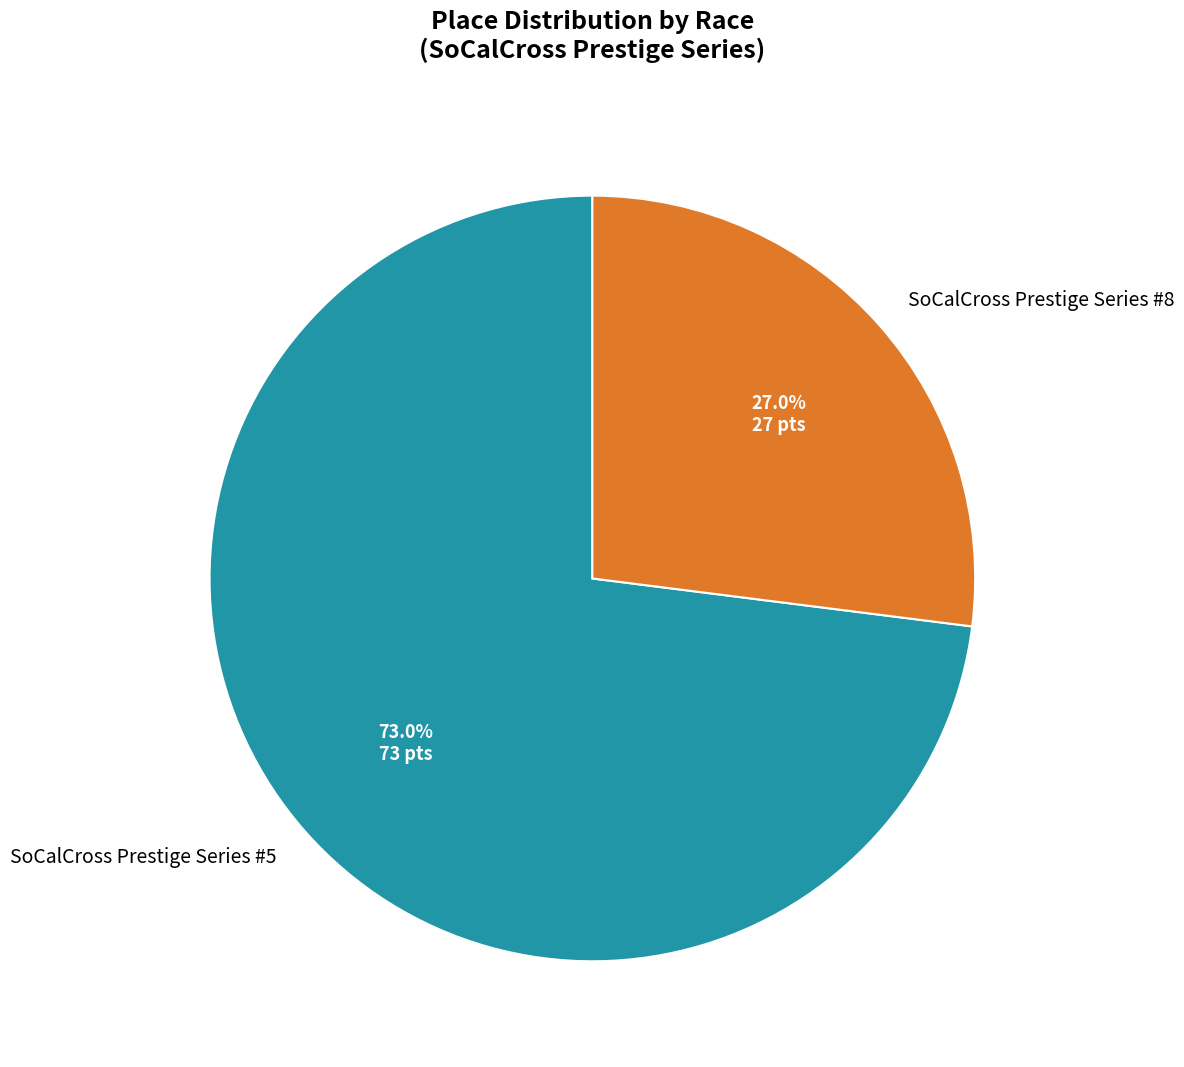

To the nearest percent, what portion does SoCalCross Prestige Series #8 represent?

27%